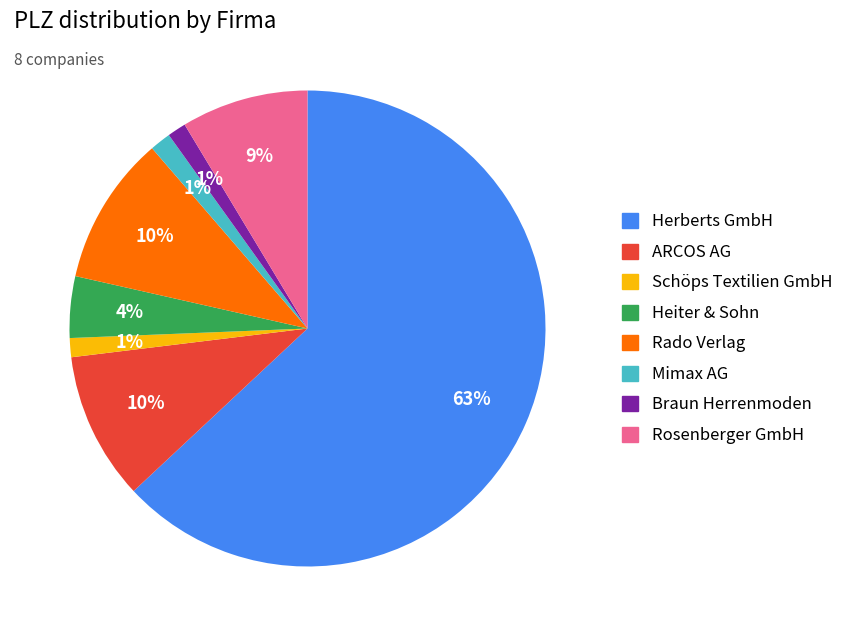

To the nearest percent, what portion does ARCOS AG represent?

10%